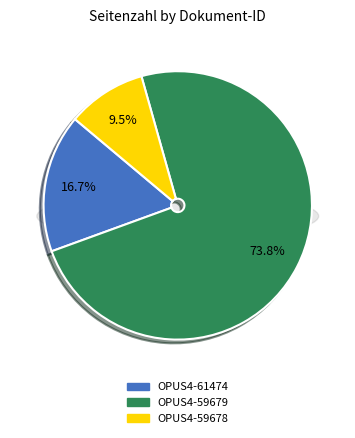

To the nearest percent, what percentage of the pie is OPUS4-59679?

74%